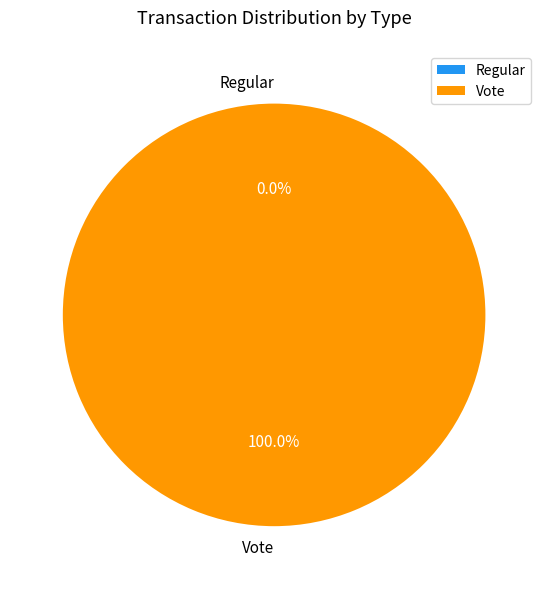

To the nearest percent, what is the combined percentage of Regular and Vote?

100%